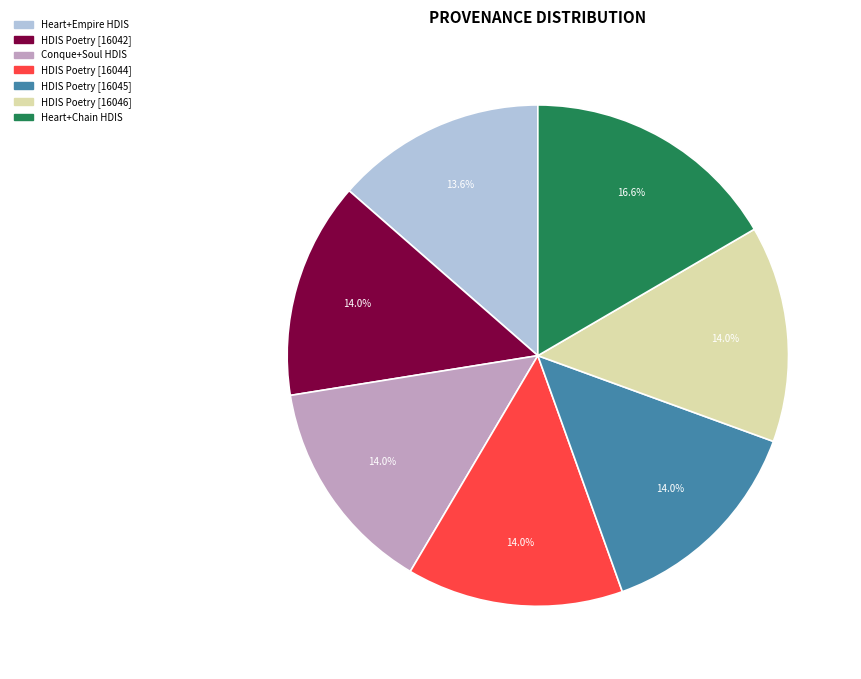

Is there any slice that represents more than half of the pie?

No